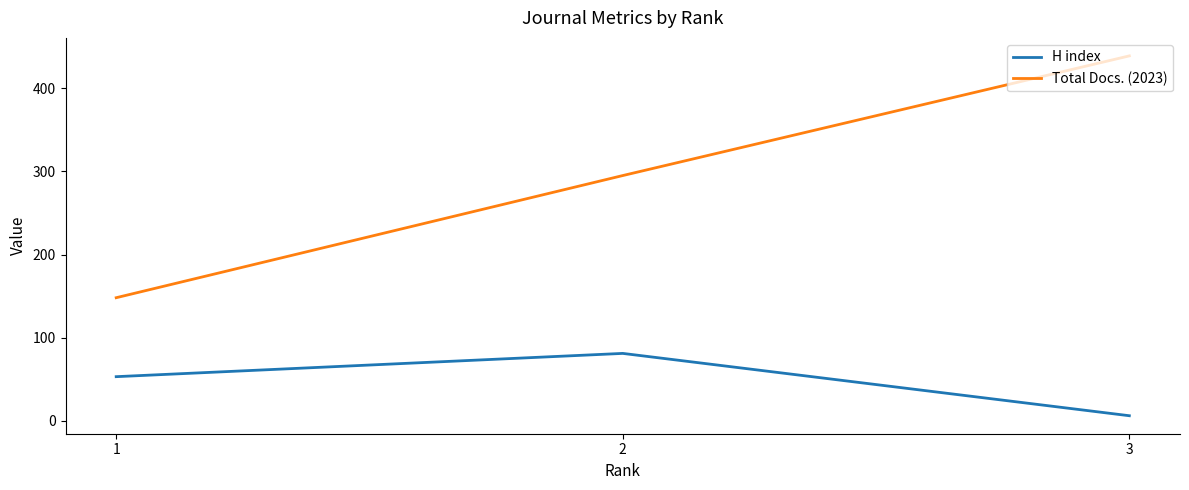

At which category does the chart reach its peak across all series?

3